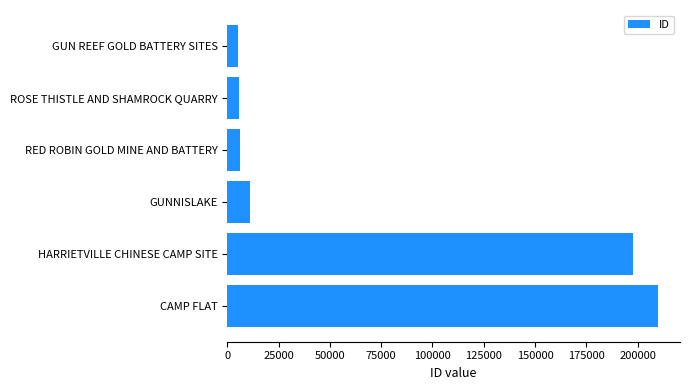

At which category does the chart reach its peak across all series?

CAMP FLAT